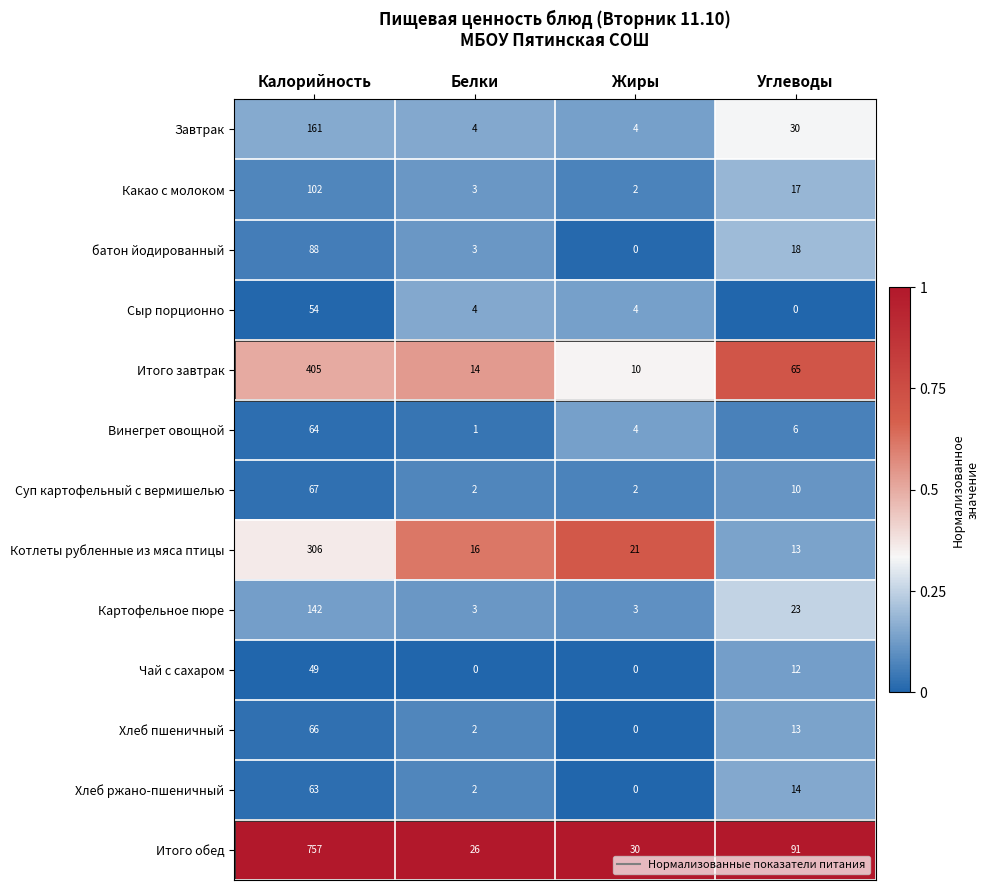

Count the number of categories in the chart.

4